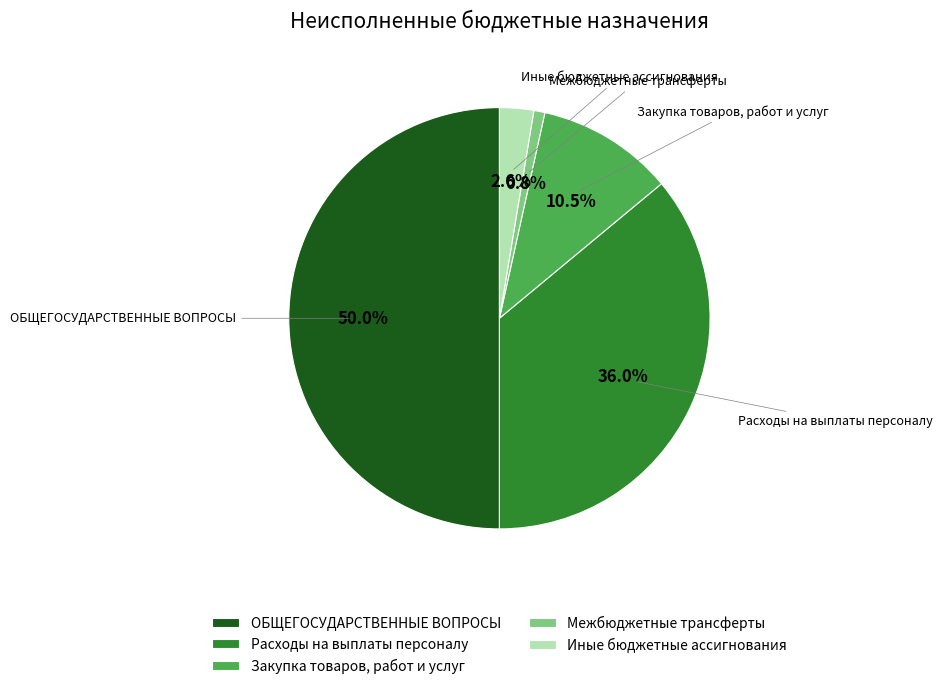

How many segments does this pie chart have?

5